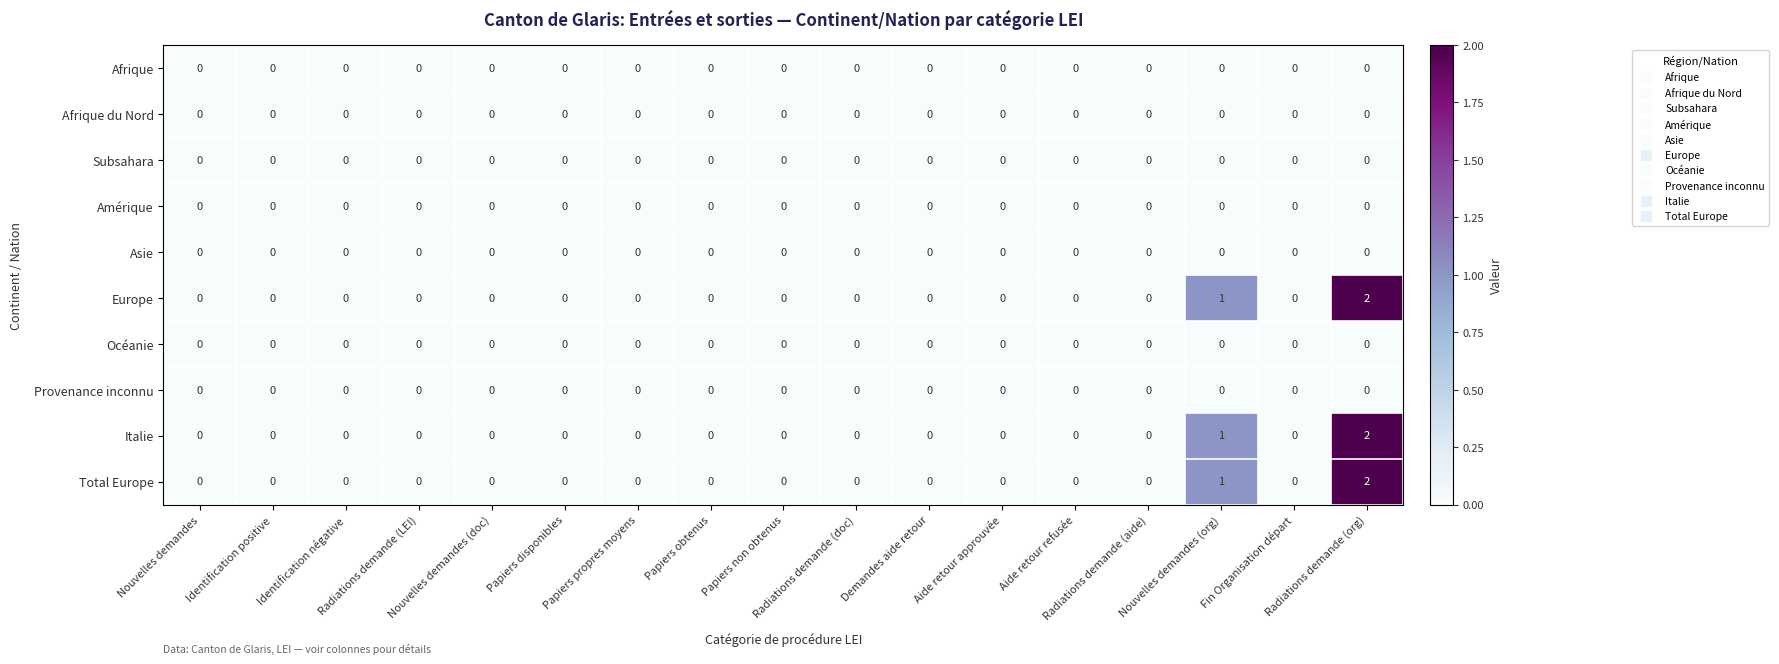

How many Italie values are between 0 and 1?

16